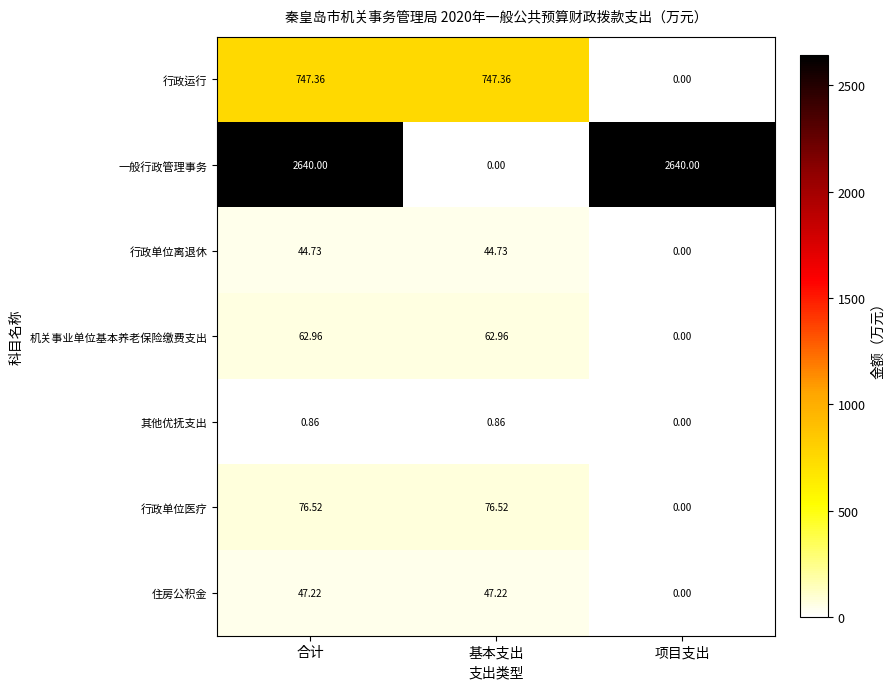

Which series has the largest total across all categories?

一般行政管理事务